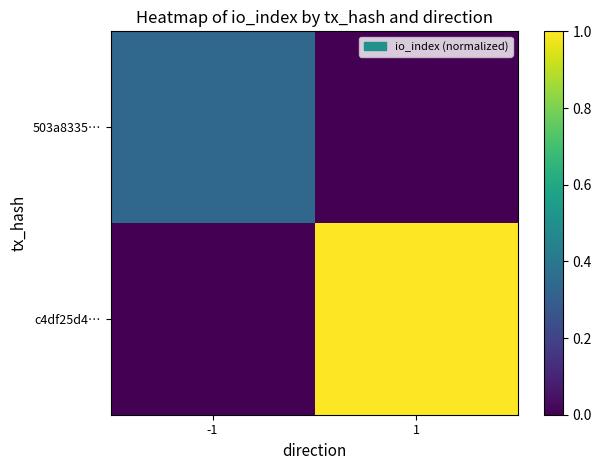

Reading right to left, transcribe all the data shown in this chart.

503a8335…: 1=0.0	-1=0.3
c4df25d4…: 1=1.0	-1=0.0